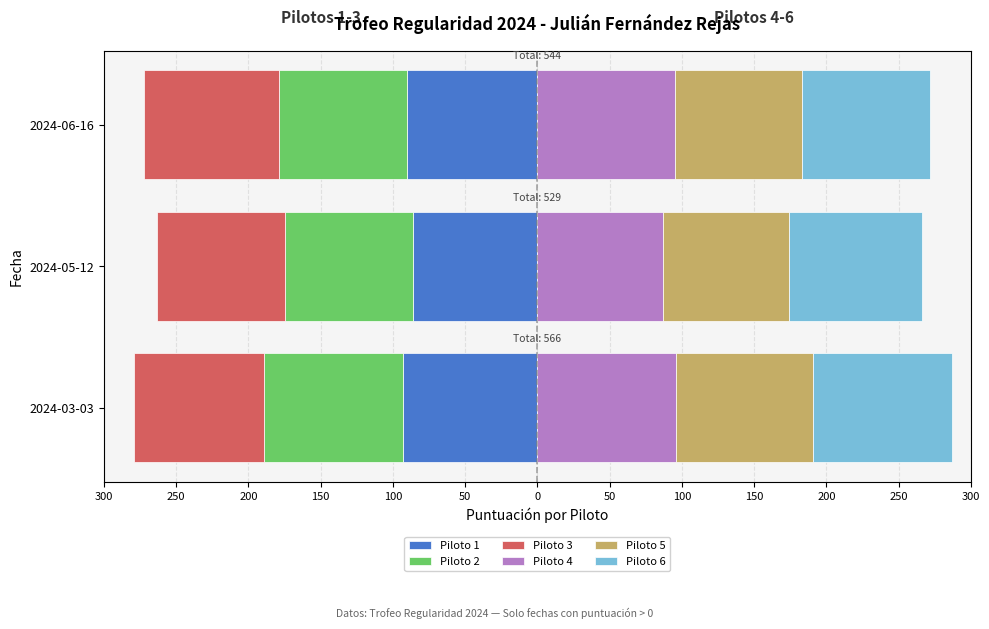

Count the number of data series in this chart.

6